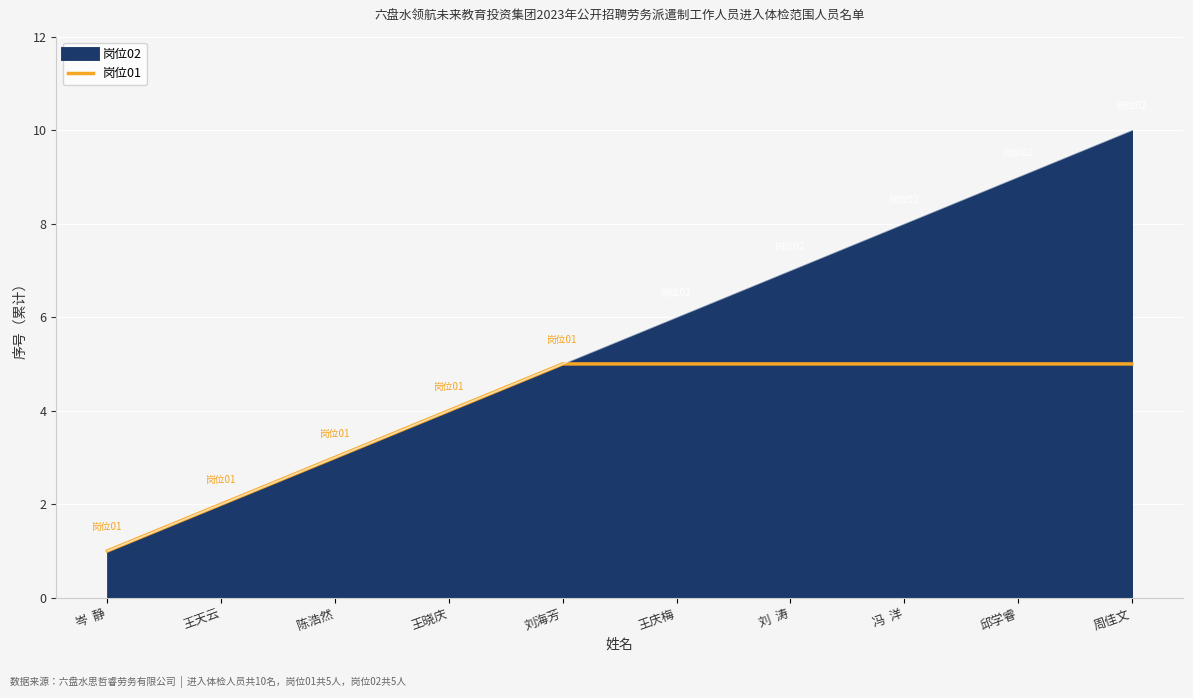

True or false: there are more than 2 points higher than both neighbors.

False